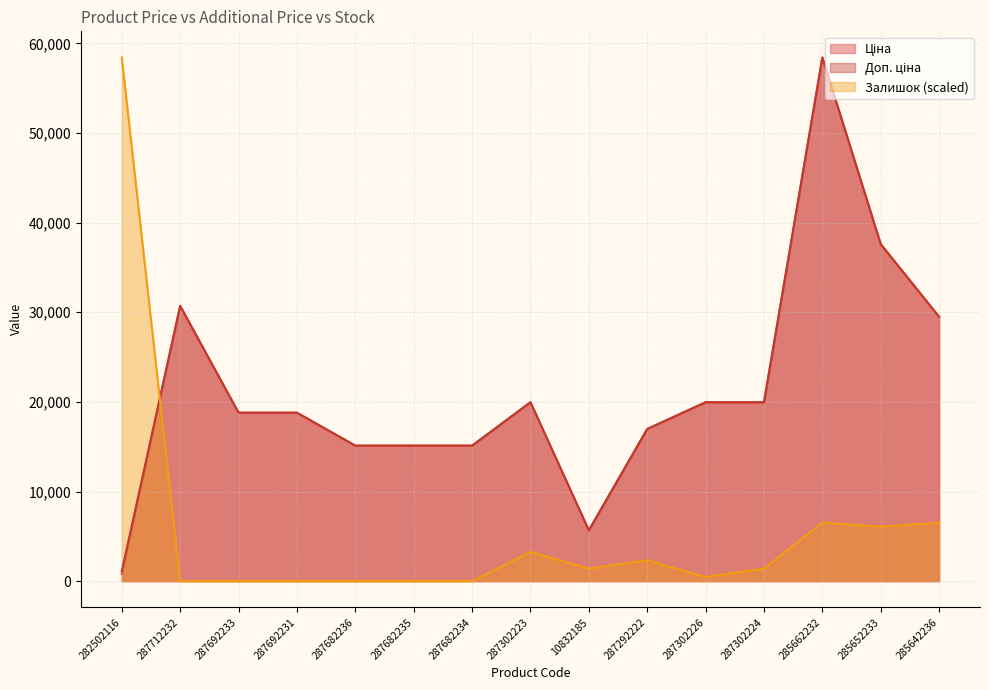

What is the maximum value shown in the chart?

58426.5